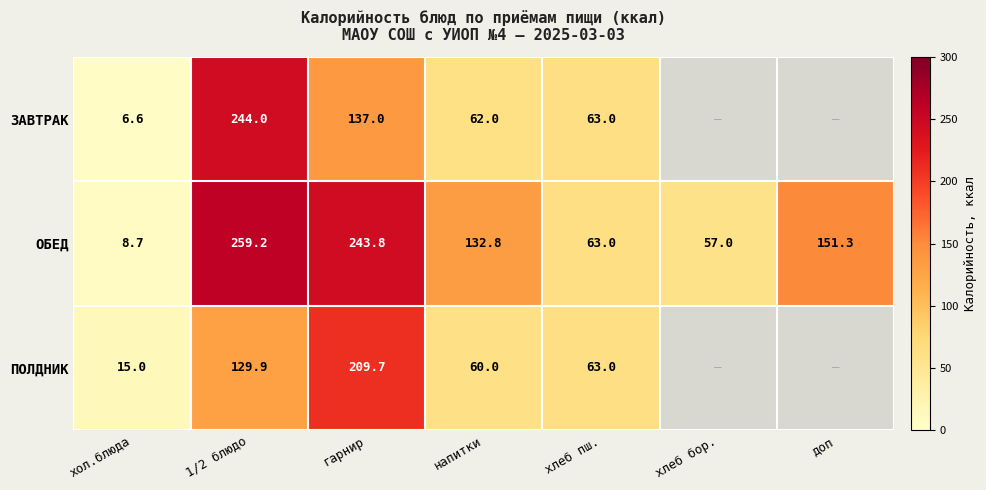

What is the approximate value of ОБЕД at хлеб пш.?

63.0